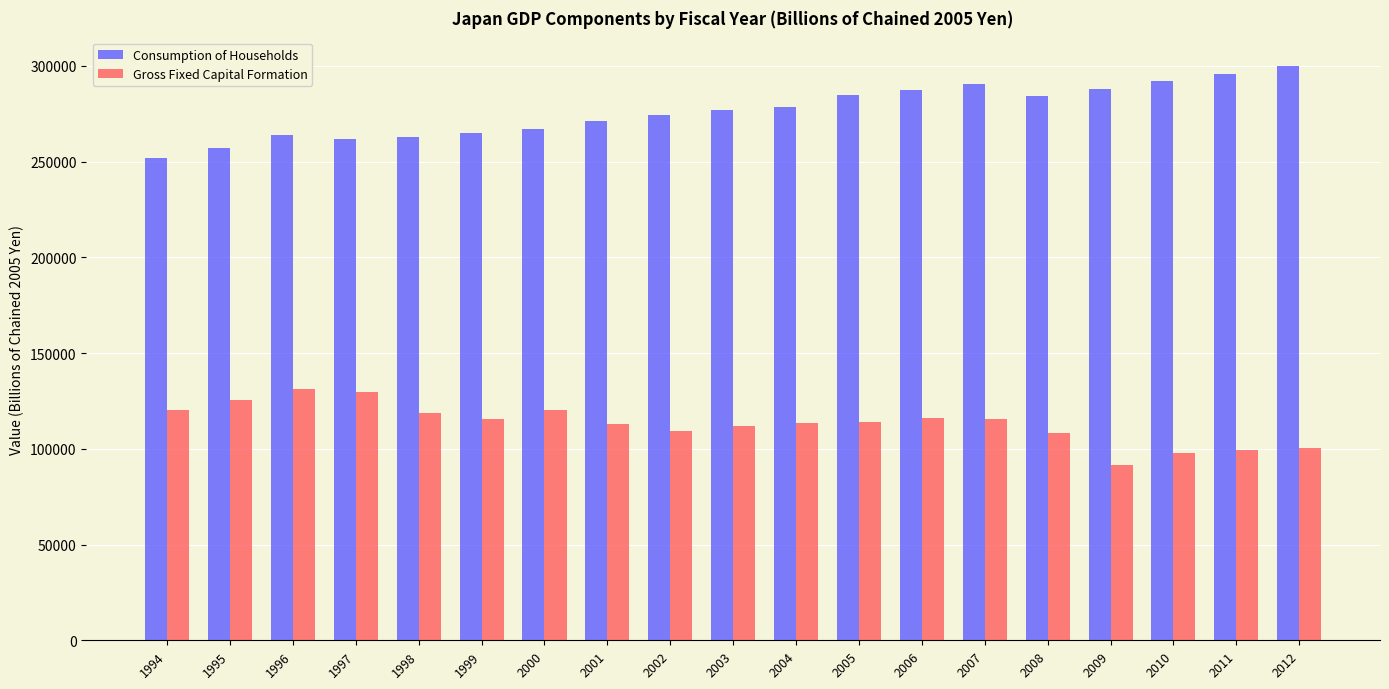

At which label does Consumption of Households first exceed 276896?

2003